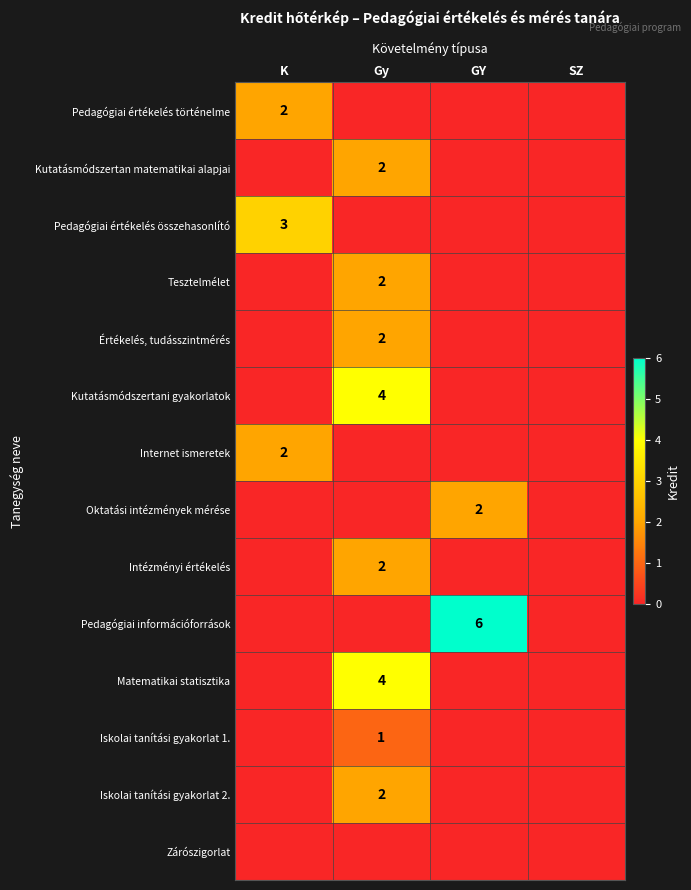

The value of Iskolai tanítási gyakorlat 2. at Gy is 1. True or false?

False